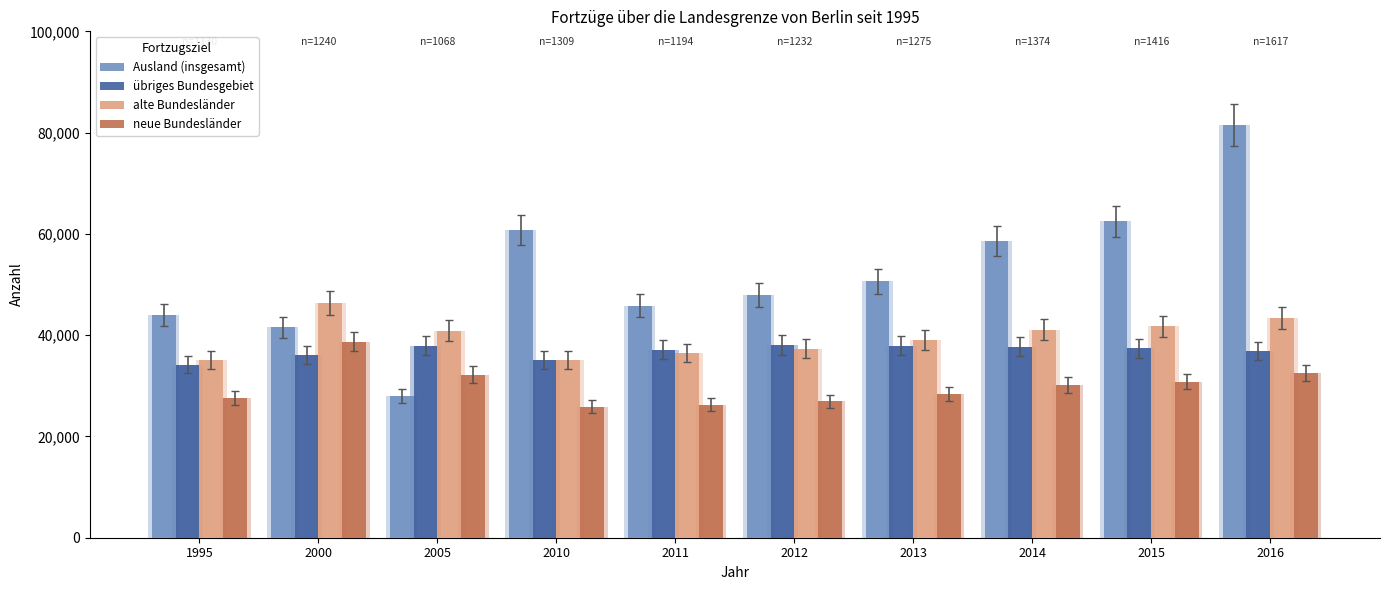

How many data points does each series have?

10